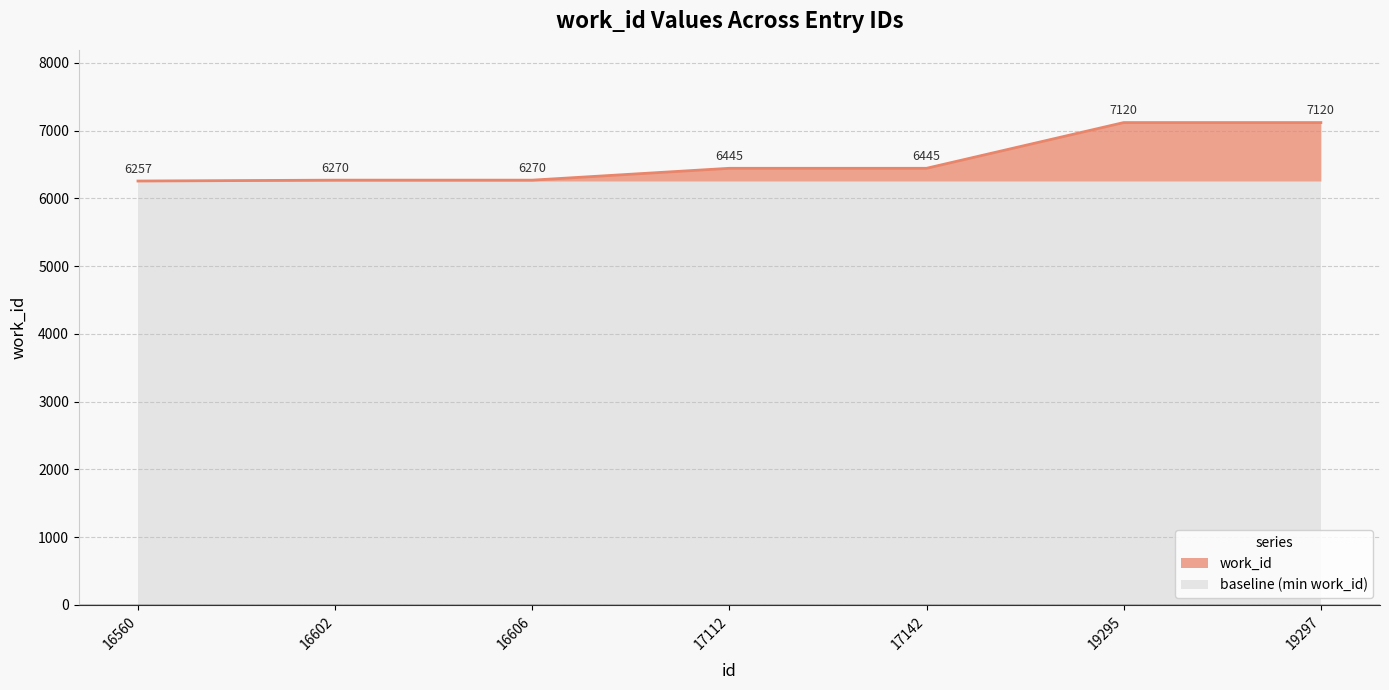

True or false: the data shows 1438 at 16560.

False